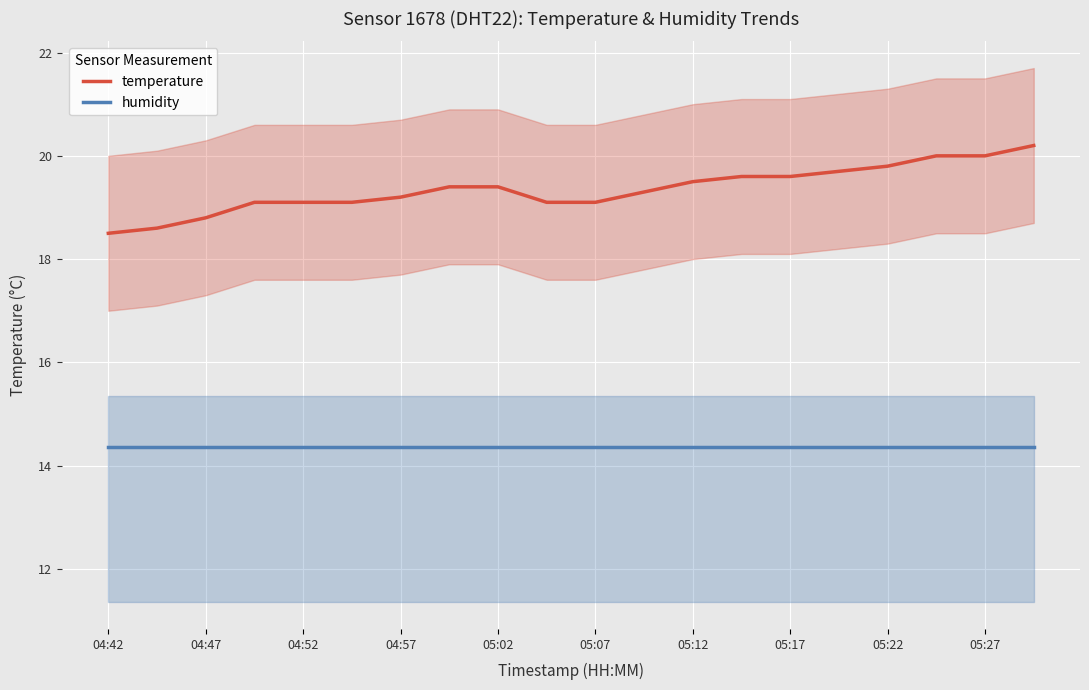

How many distinct data groups are displayed?

2